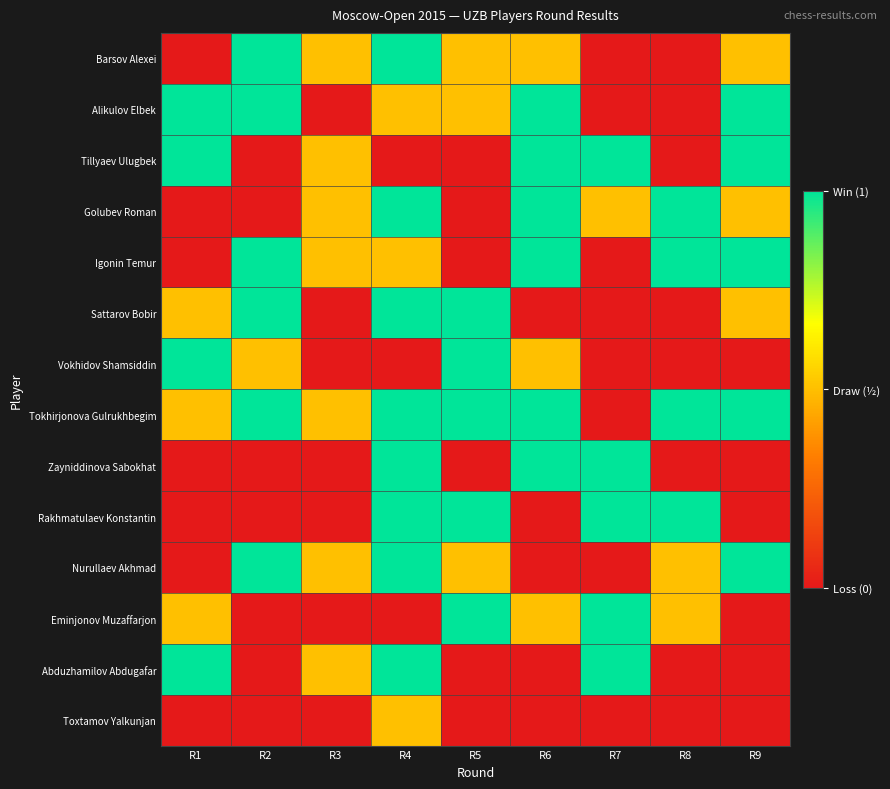

Which series changed the most between R2 and R4?

Golubev Roman